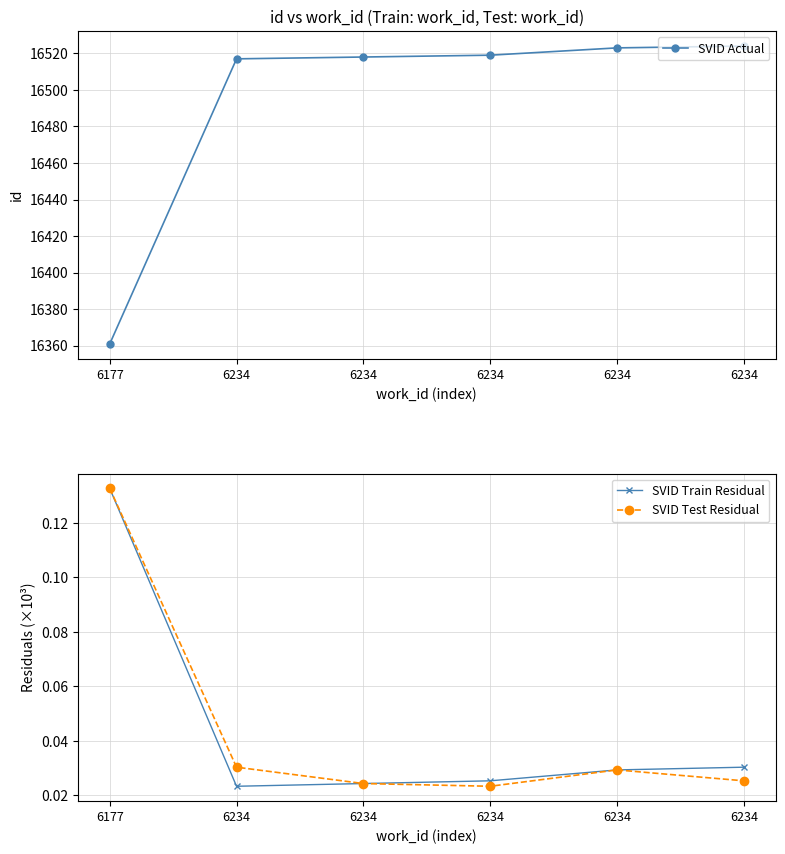

How many lines are shown in the chart?

3